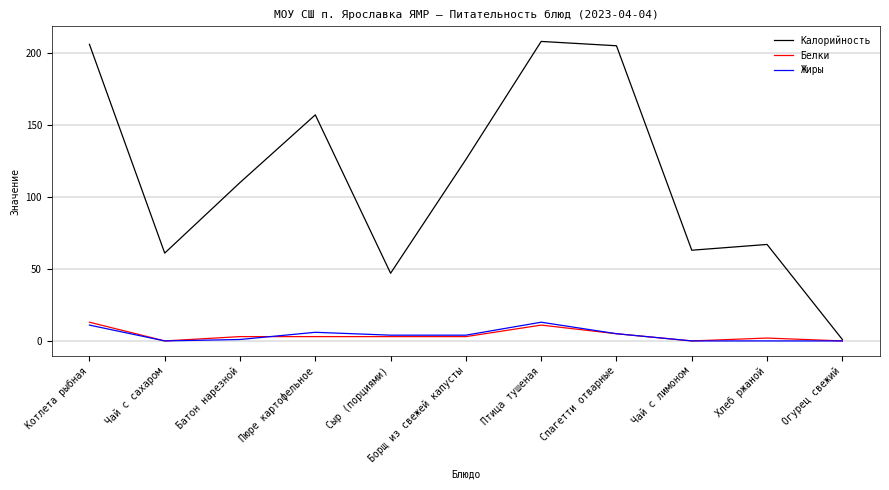

True or false: Жиры has more than 0 interior local peaks.

True